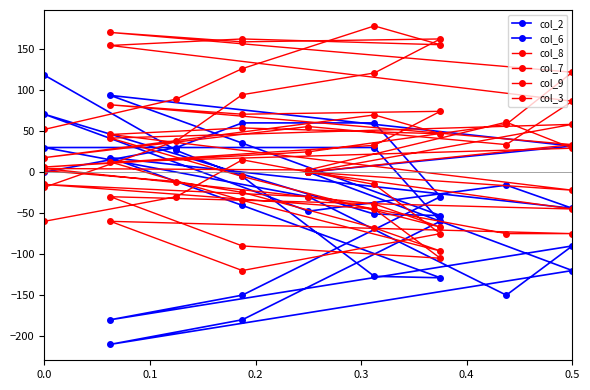

What is the difference between the highest and lowest values at 0.2?

150.9